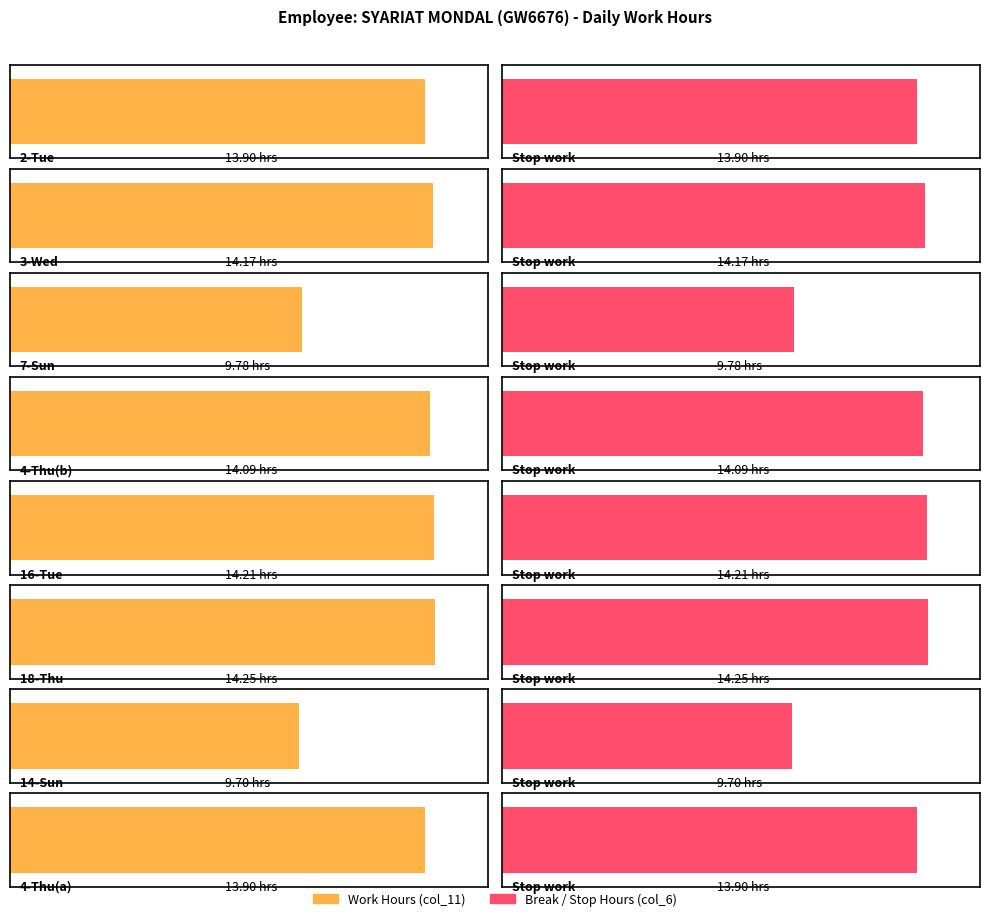

What is the value of the Total Break Hours bar at the 3rd from the left?

9.8